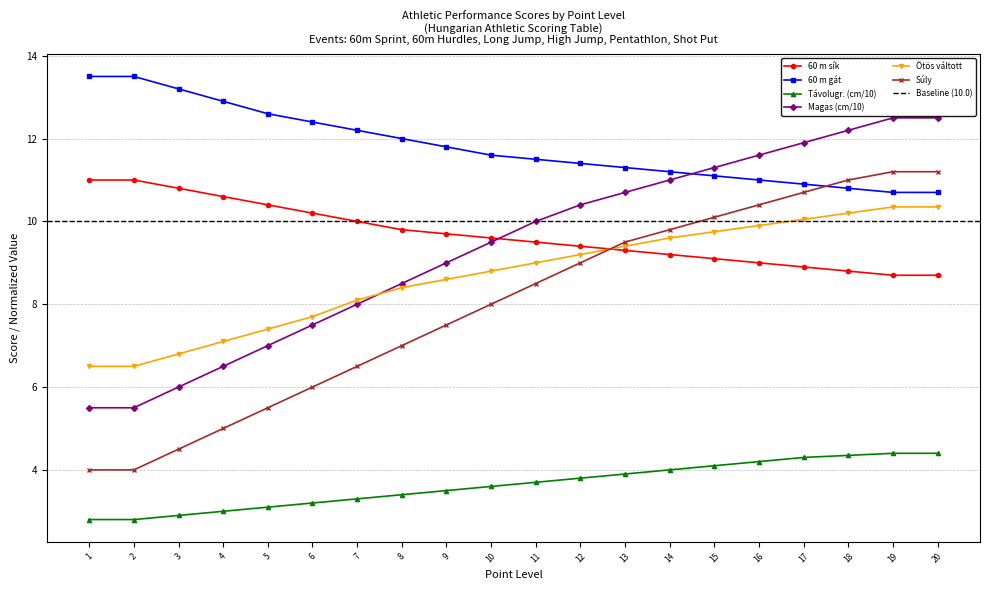

What is the difference between the maximum and minimum values in the magas series?

7.0